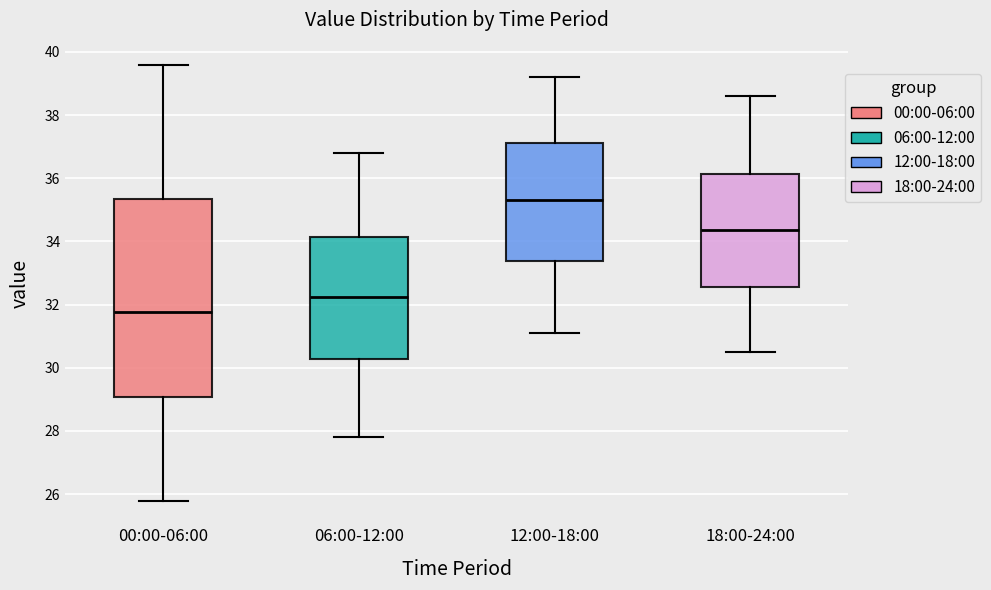

Which box has the lowest median line?

00:00-06:00